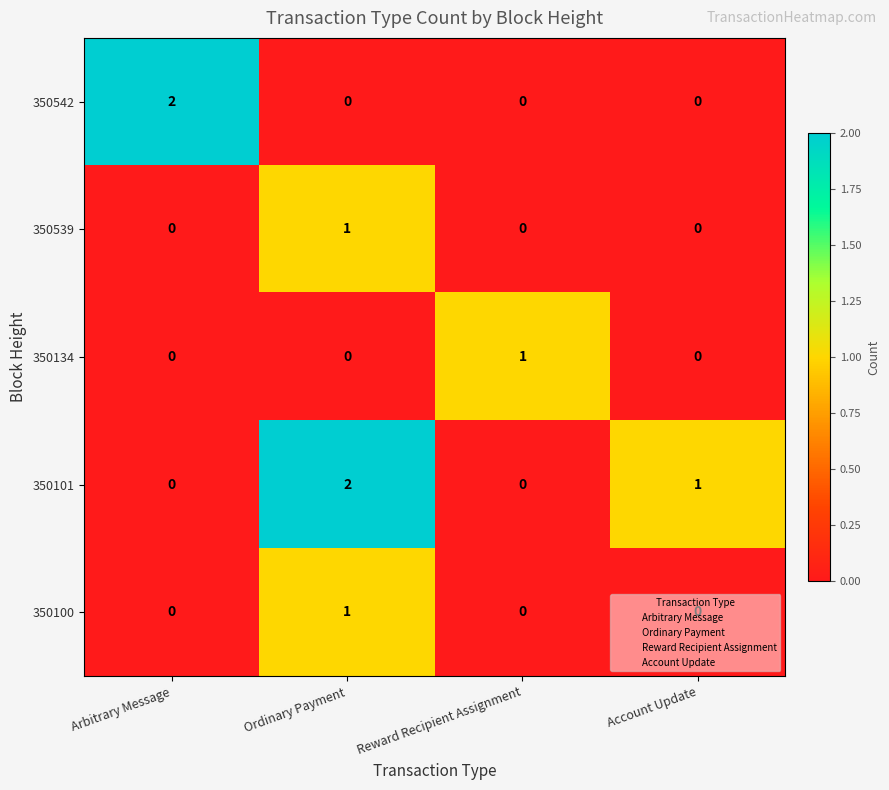

The value of 350100 at Account Update is 1. True or false?

False